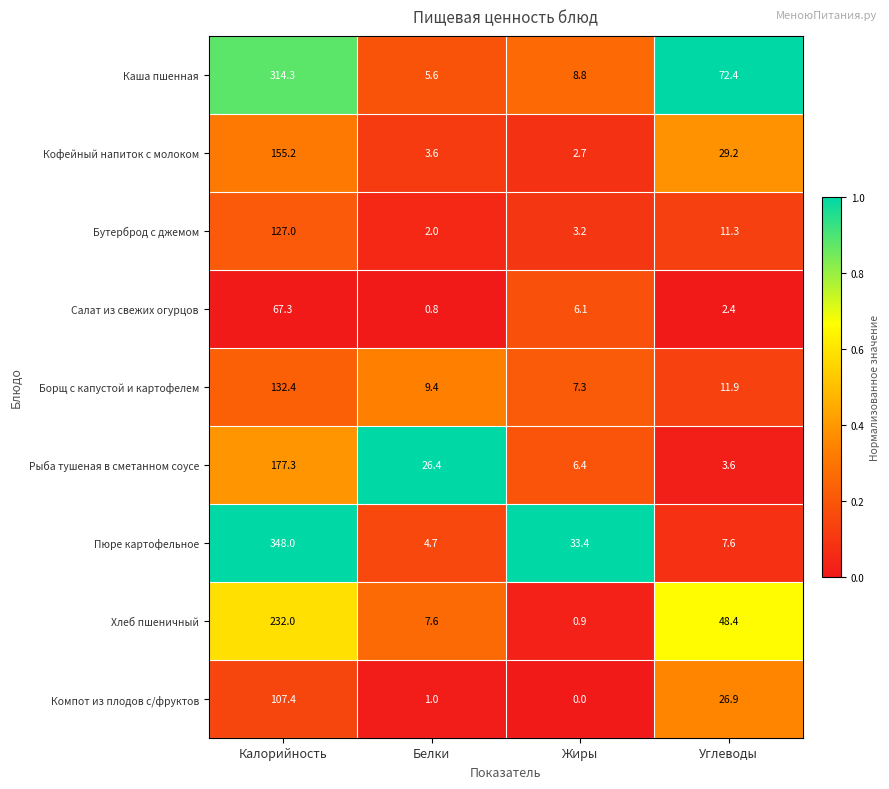

The value of Борщ с капустой и картофелем at Углеводы is 18.0. True or false?

False